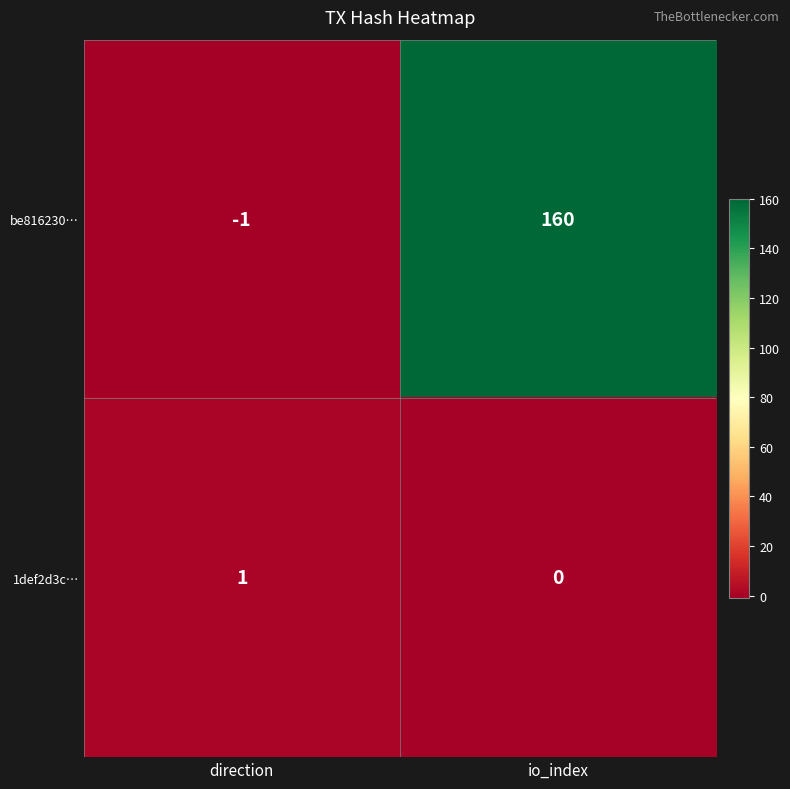

List the labels in order of be816230… value, largest first.

io_index, direction